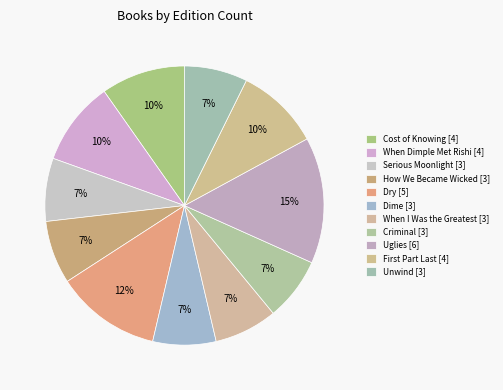

True or false: Dry accounts for 19% of the total.

False